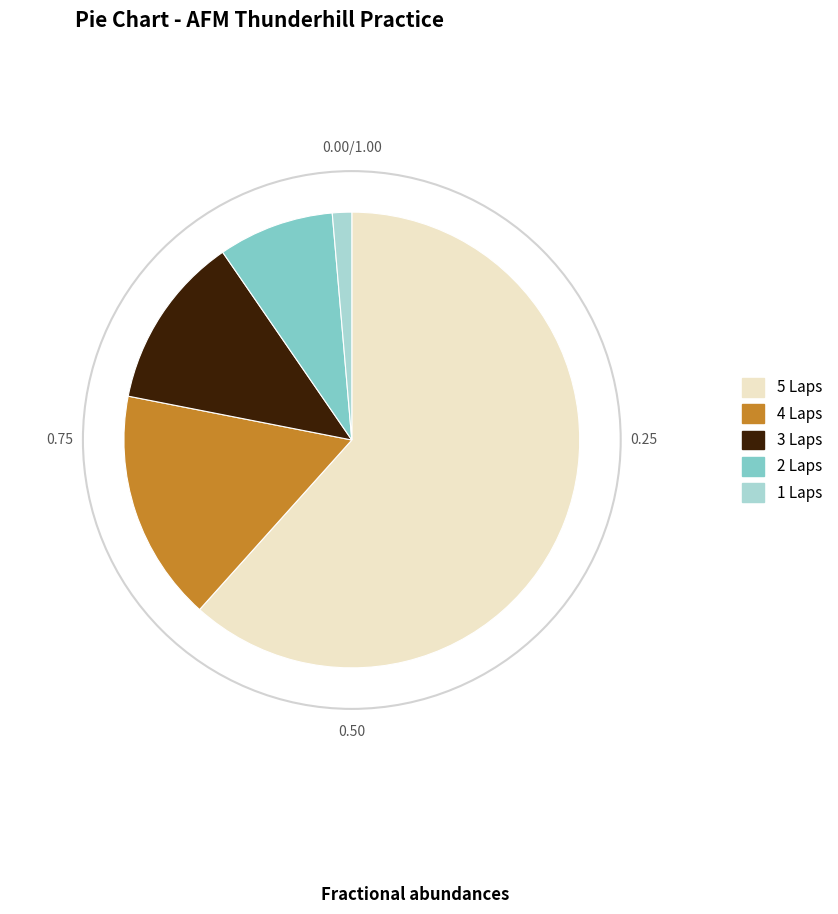

How many segments does this pie chart have?

5